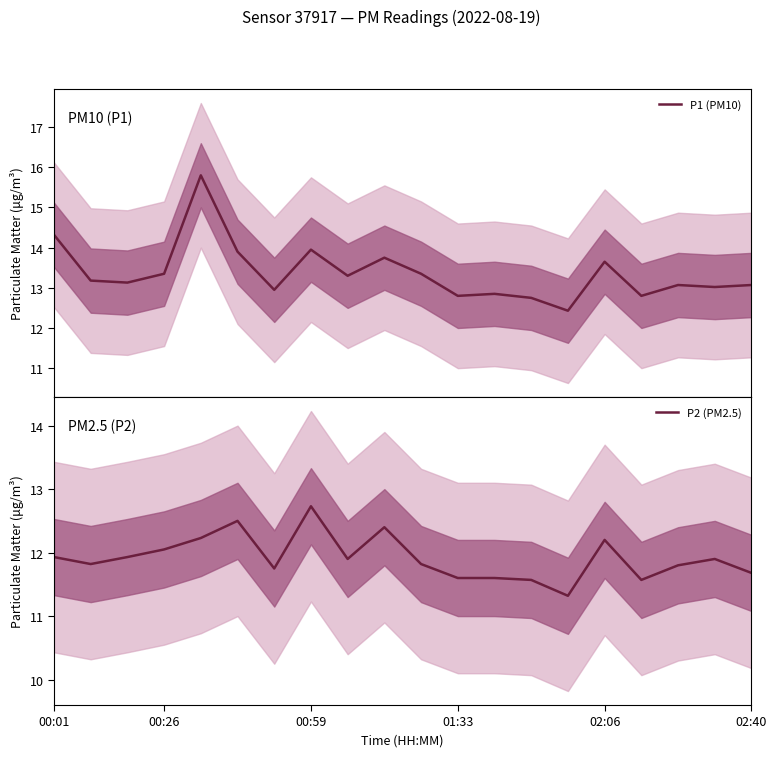

Rank the series by their maximum value, from lowest to highest.

P2 (PM2.5), P1 (PM10)